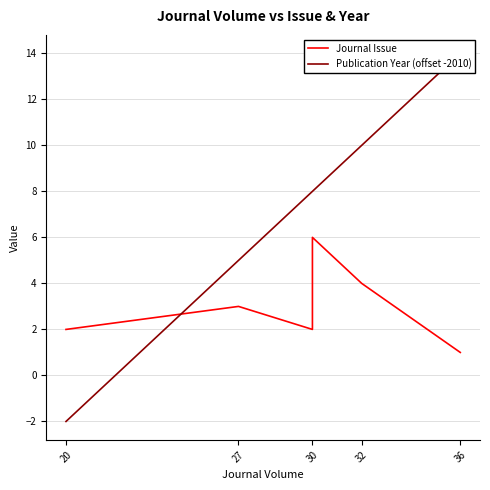

Which series has the largest total across all categories?

Publication Year (offset -2010)